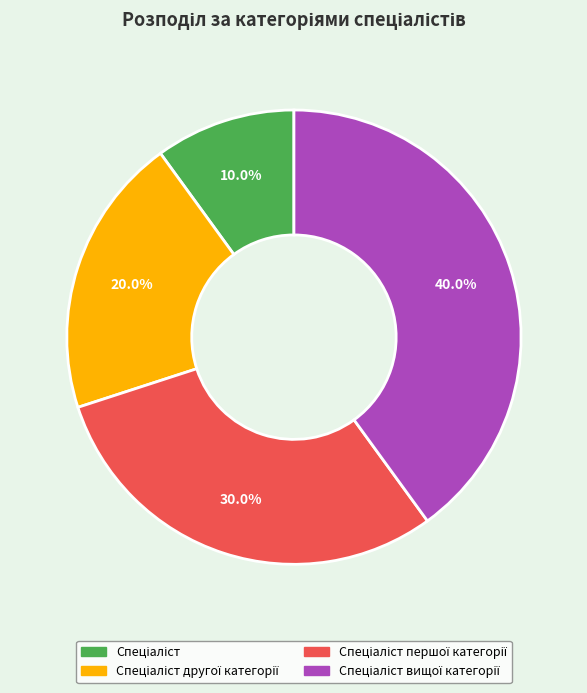

Does any single category account for the majority?

No